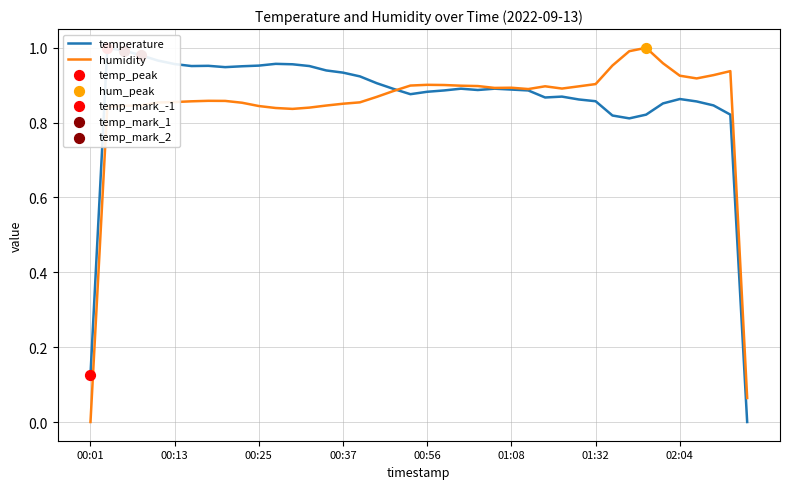

What are all the series names shown in the legend?

temperature, humidity